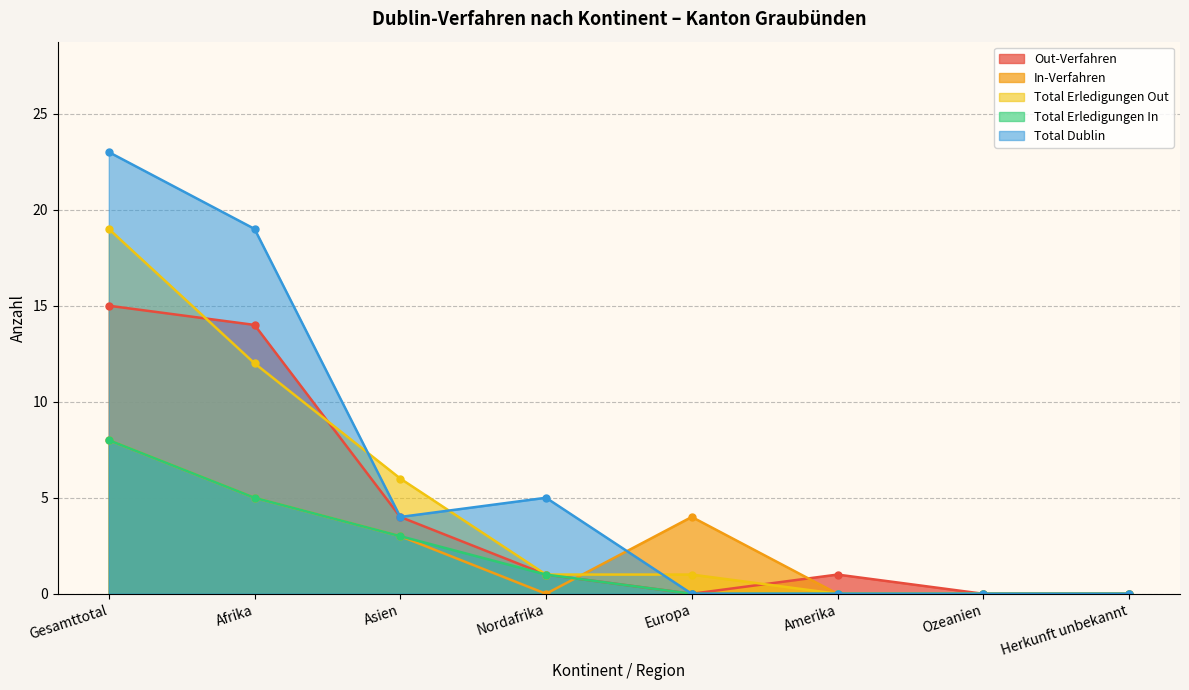

What is the sum of the Total Erledigungen Out values at Herkunft unbekannt and Gesamttotal?

19